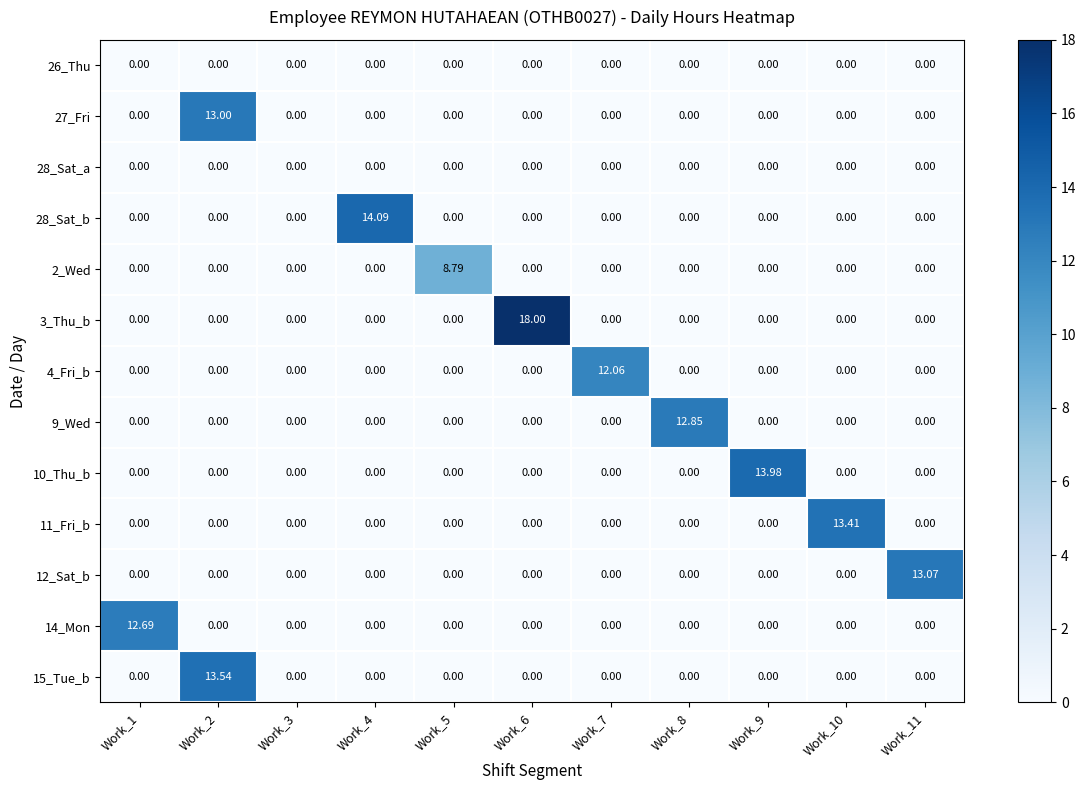

Reading left to right, extract all data points from this chart.

26_Thu: Work_1=0.0	Work_2=0.0	Work_3=0.0	Work_4=0.0	Work_5=0.0	Work_6=0.0	Work_7=0.0	Work_8=0.0	Work_9=0.0	Work_10=0.0	Work_11=0.0
27_Fri: Work_1=0.0	Work_2=13.0	Work_3=0.0	Work_4=0.0	Work_5=0.0	Work_6=0.0	Work_7=0.0	Work_8=0.0	Work_9=0.0	Work_10=0.0	Work_11=0.0
28_Sat_a: Work_1=0.0	Work_2=0.0	Work_3=0.0	Work_4=0.0	Work_5=0.0	Work_6=0.0	Work_7=0.0	Work_8=0.0	Work_9=0.0	Work_10=0.0	Work_11=0.0
28_Sat_b: Work_1=0.0	Work_2=0.0	Work_3=0.0	Work_4=14.1	Work_5=0.0	Work_6=0.0	Work_7=0.0	Work_8=0.0	Work_9=0.0	Work_10=0.0	Work_11=0.0
2_Wed: Work_1=0.0	Work_2=0.0	Work_3=0.0	Work_4=0.0	Work_5=8.8	Work_6=0.0	Work_7=0.0	Work_8=0.0	Work_9=0.0	Work_10=0.0	Work_11=0.0
3_Thu_b: Work_1=0.0	Work_2=0.0	Work_3=0.0	Work_4=0.0	Work_5=0.0	Work_6=18.0	Work_7=0.0	Work_8=0.0	Work_9=0.0	Work_10=0.0	Work_11=0.0
4_Fri_b: Work_1=0.0	Work_2=0.0	Work_3=0.0	Work_4=0.0	Work_5=0.0	Work_6=0.0	Work_7=12.1	Work_8=0.0	Work_9=0.0	Work_10=0.0	Work_11=0.0
9_Wed: Work_1=0.0	Work_2=0.0	Work_3=0.0	Work_4=0.0	Work_5=0.0	Work_6=0.0	Work_7=0.0	Work_8=12.8	Work_9=0.0	Work_10=0.0	Work_11=0.0
10_Thu_b: Work_1=0.0	Work_2=0.0	Work_3=0.0	Work_4=0.0	Work_5=0.0	Work_6=0.0	Work_7=0.0	Work_8=0.0	Work_9=14.0	Work_10=0.0	Work_11=0.0
11_Fri_b: Work_1=0.0	Work_2=0.0	Work_3=0.0	Work_4=0.0	Work_5=0.0	Work_6=0.0	Work_7=0.0	Work_8=0.0	Work_9=0.0	Work_10=13.4	Work_11=0.0
12_Sat_b: Work_1=0.0	Work_2=0.0	Work_3=0.0	Work_4=0.0	Work_5=0.0	Work_6=0.0	Work_7=0.0	Work_8=0.0	Work_9=0.0	Work_10=0.0	Work_11=13.1
14_Mon: Work_1=12.7	Work_2=0.0	Work_3=0.0	Work_4=0.0	Work_5=0.0	Work_6=0.0	Work_7=0.0	Work_8=0.0	Work_9=0.0	Work_10=0.0	Work_11=0.0
15_Tue_b: Work_1=0.0	Work_2=13.5	Work_3=0.0	Work_4=0.0	Work_5=0.0	Work_6=0.0	Work_7=0.0	Work_8=0.0	Work_9=0.0	Work_10=0.0	Work_11=0.0